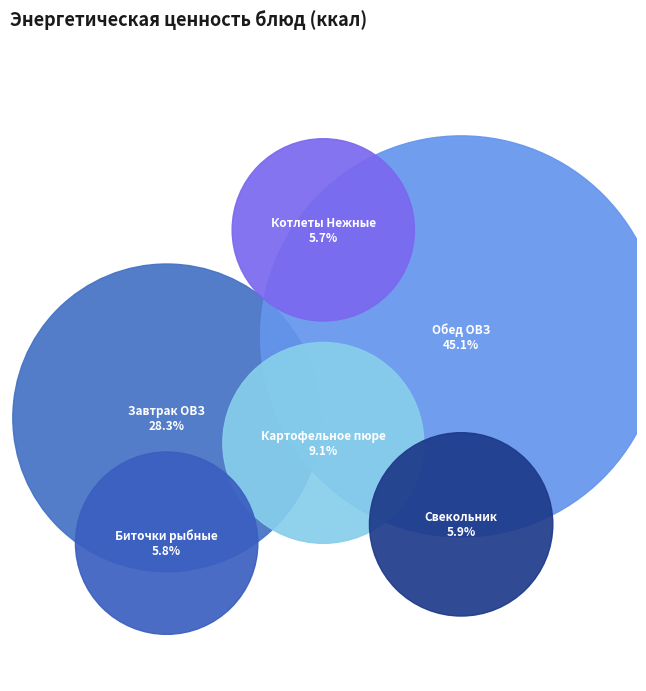

How much of the chart is everything except Обед ОВЗ
977.47 ккал?

54.9%